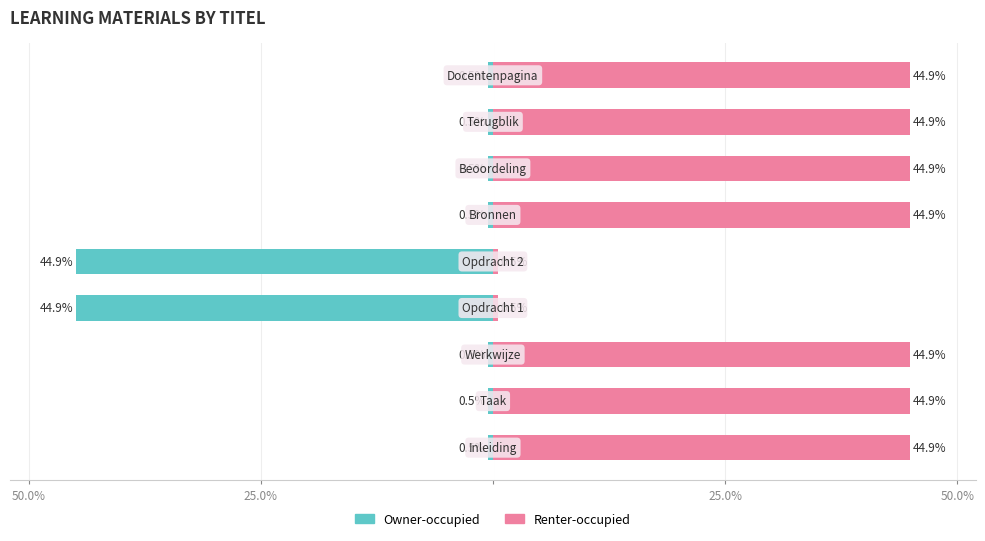

Rank the series by their average value, from highest to lowest.

Renter-occupied, Owner-occupied